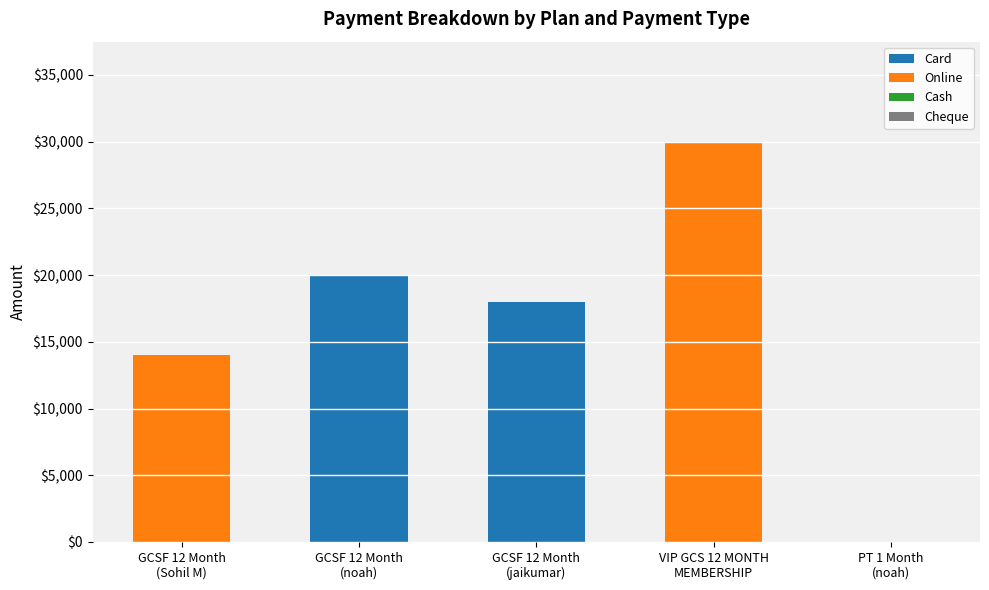

What is the highest value of the Card series?

20000